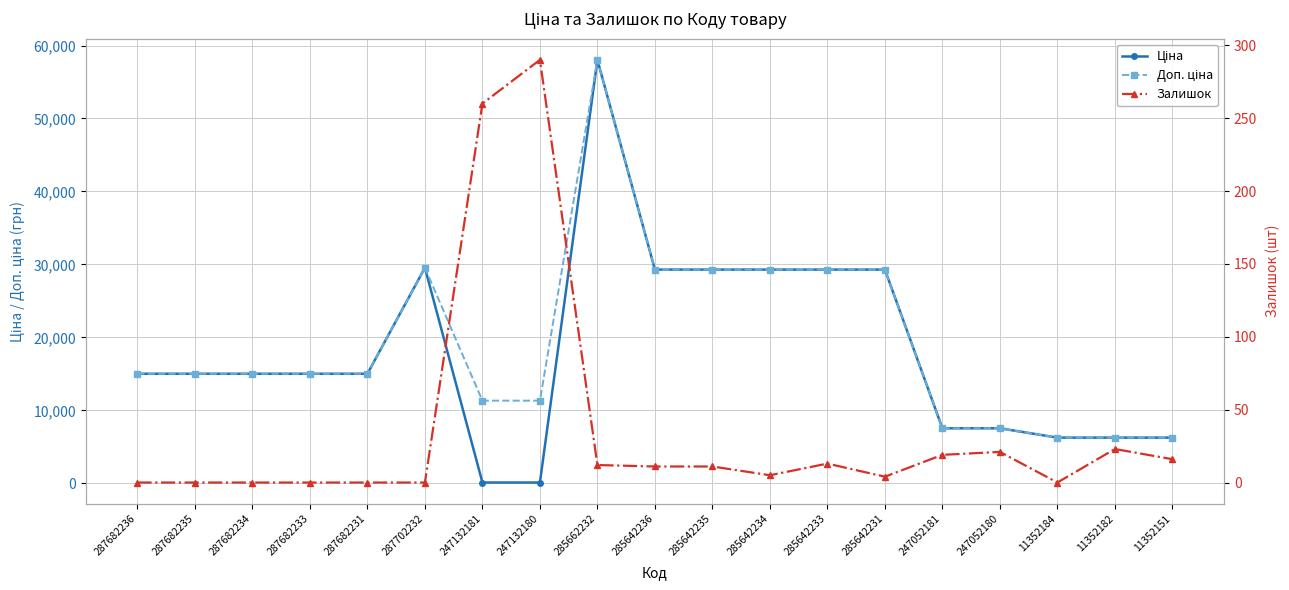

At which label does Ціна first exceed 15019?

287682236